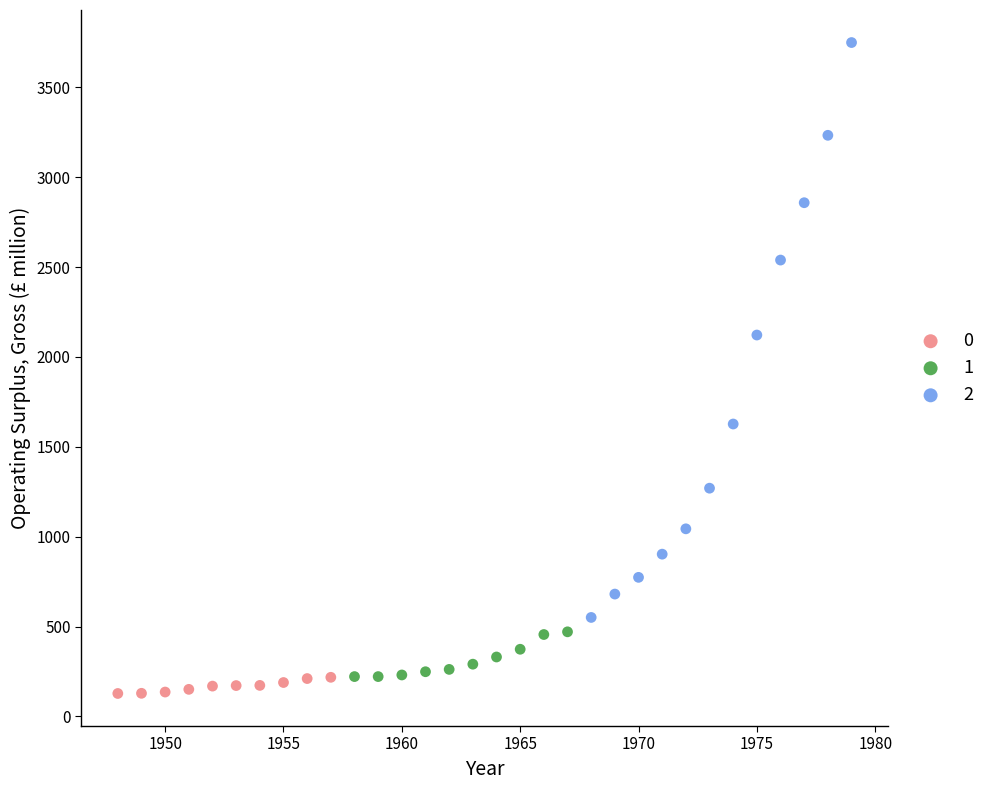

What are all the series names shown in the legend?

0, 1, 2